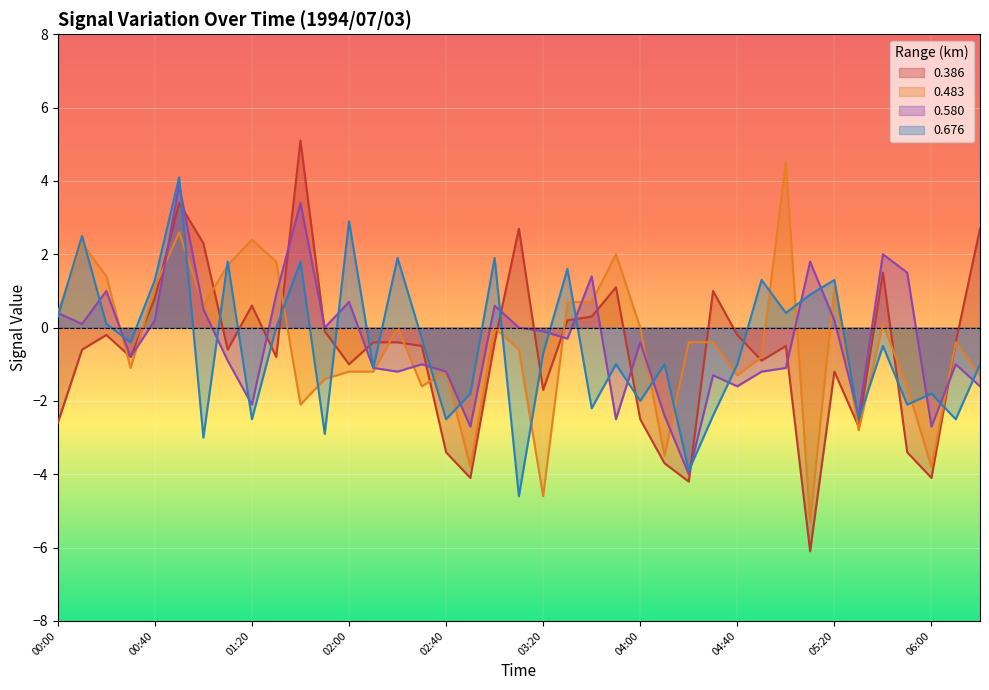

Is the value of 0.676 at 03:10 greater than the value of 0.580 at 05:00?

No